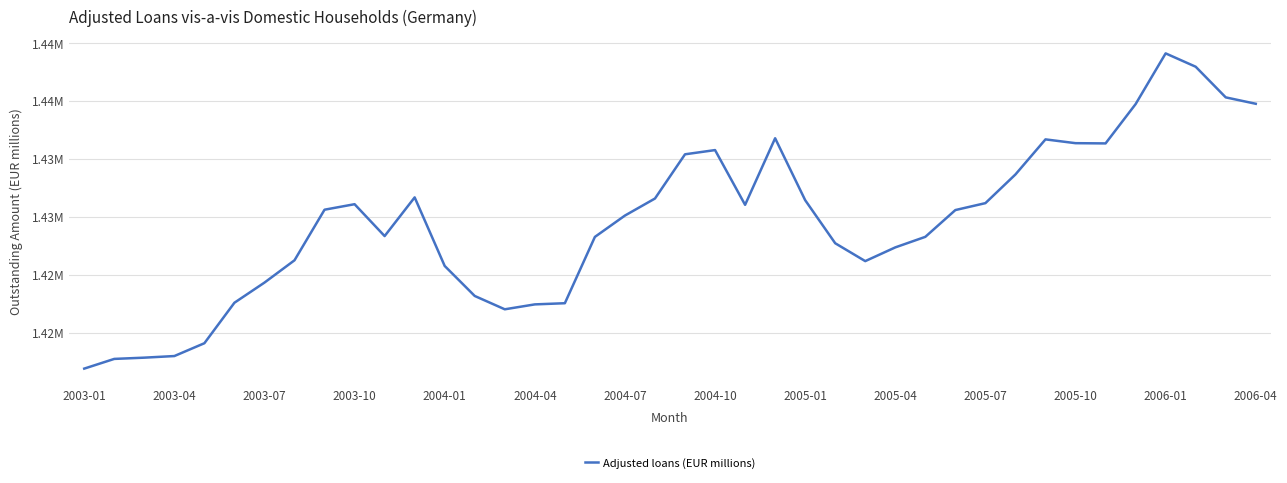

What is the average value?

1424546